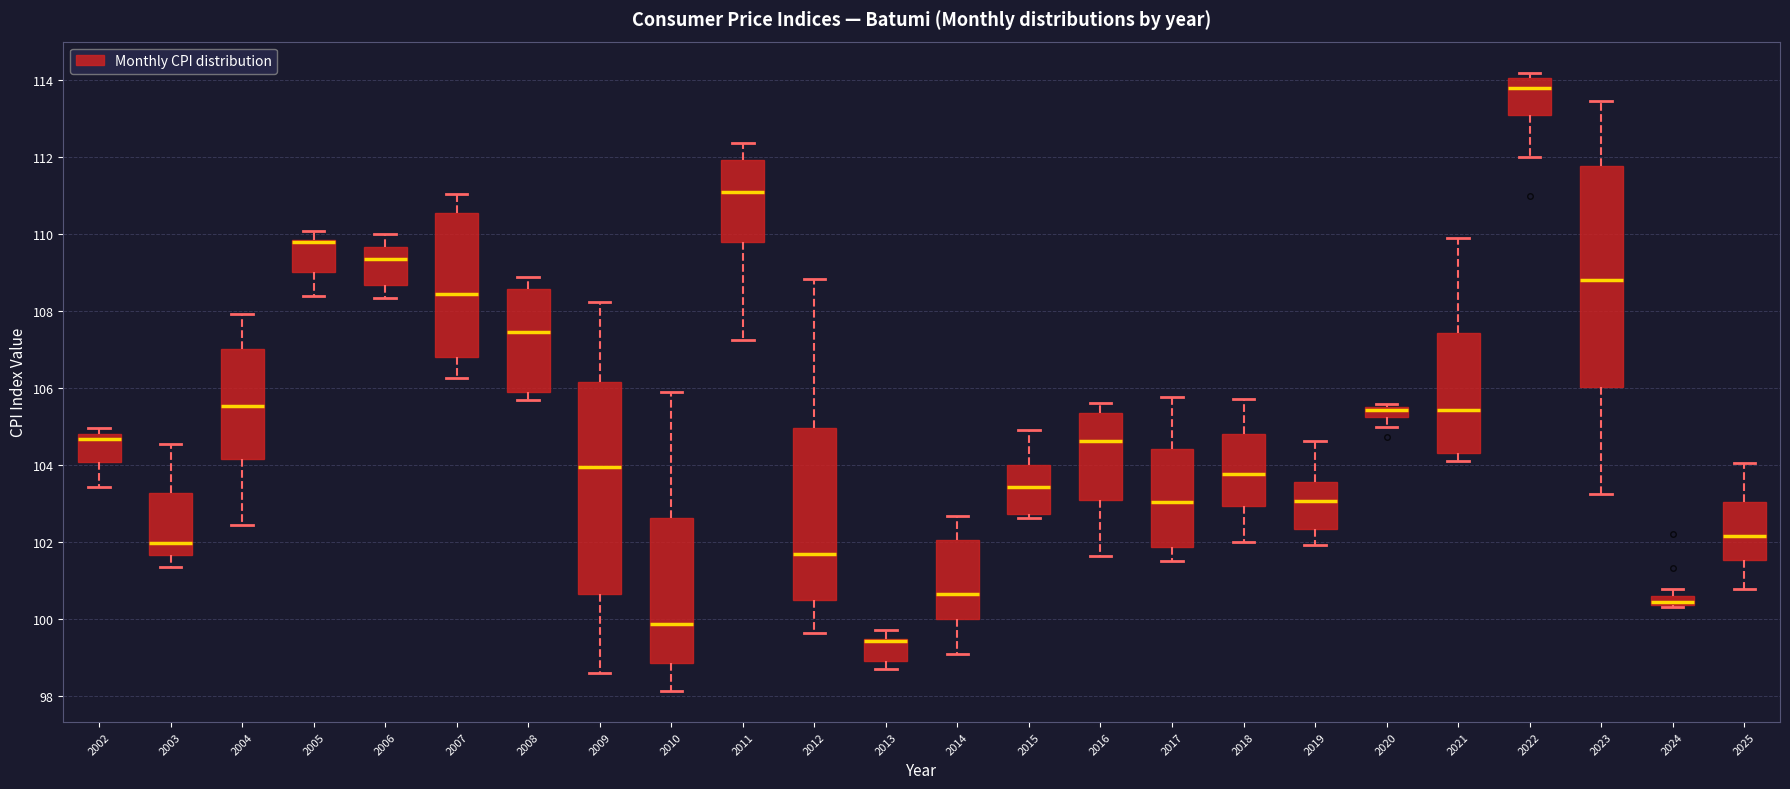

Where does the lower whisker of the box at x = 2003 end on the y-axis? The values are not printed on the chart, so give them approximately, as read against the axis.

101.4